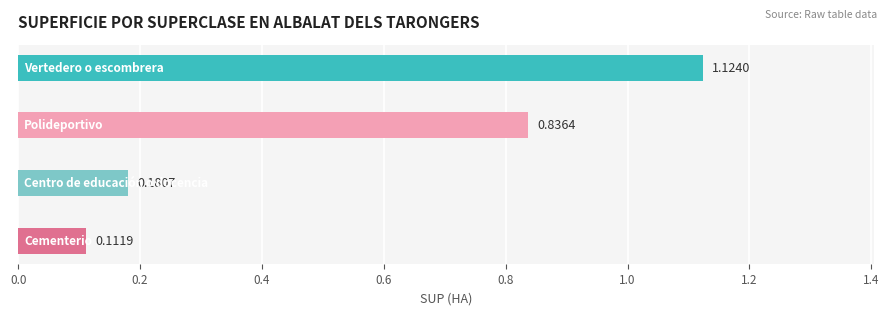

What is the difference between the maximum and minimum values?

1.0